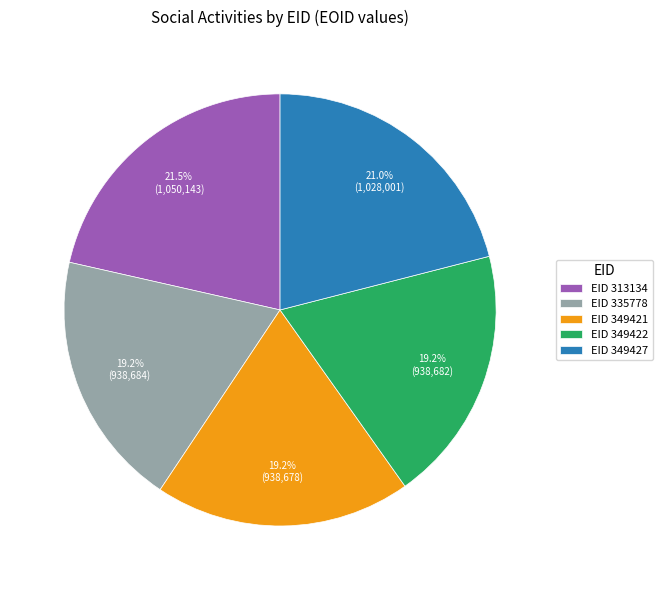

Is there a majority slice in this chart?

No